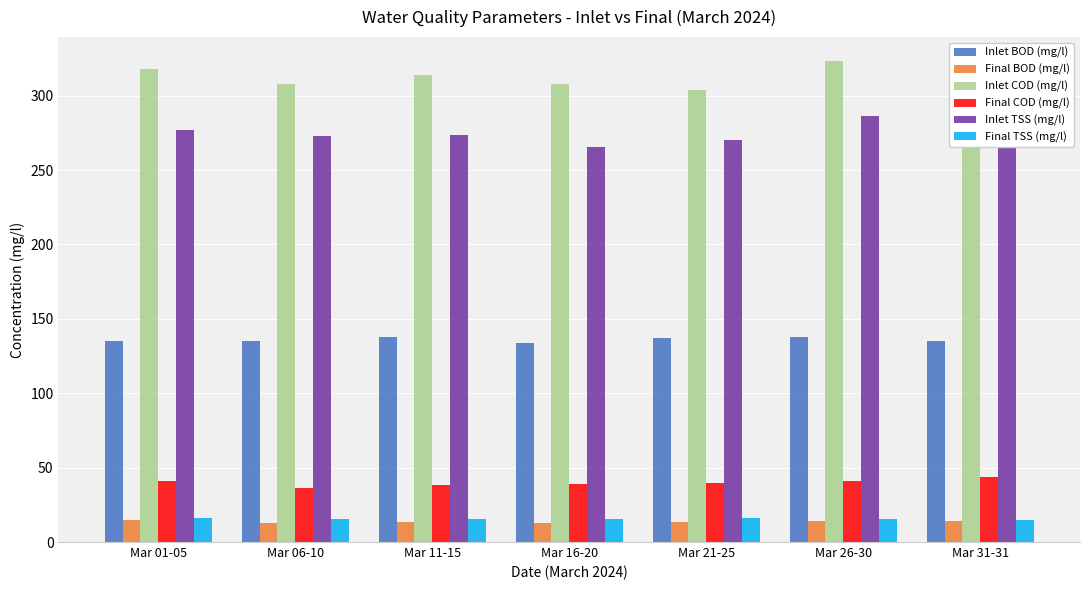

What is the highest value of the Inlet TSS (mg/l) series?

286.0